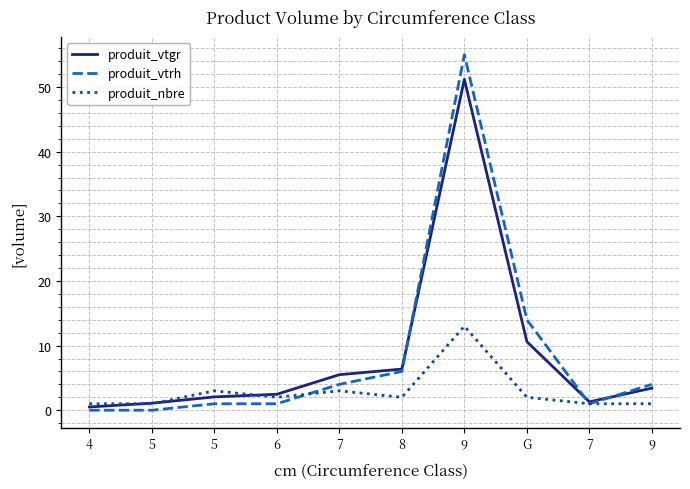

Does the chart have visible grid lines?

Yes